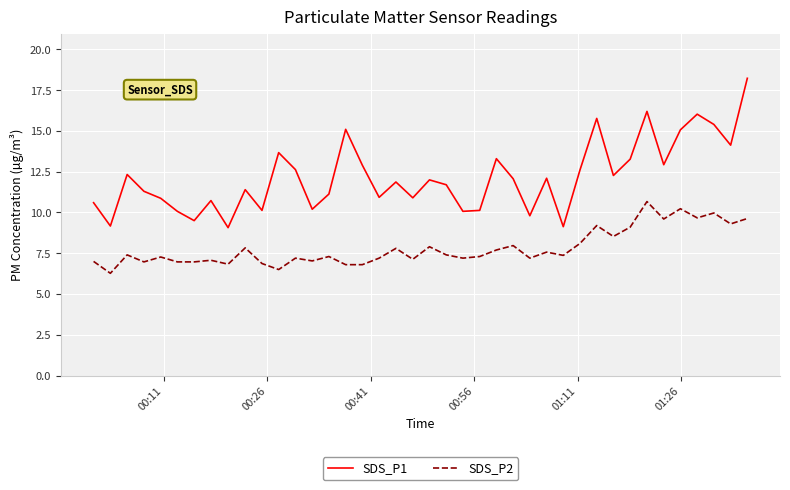

How many lines are shown in the chart?

2